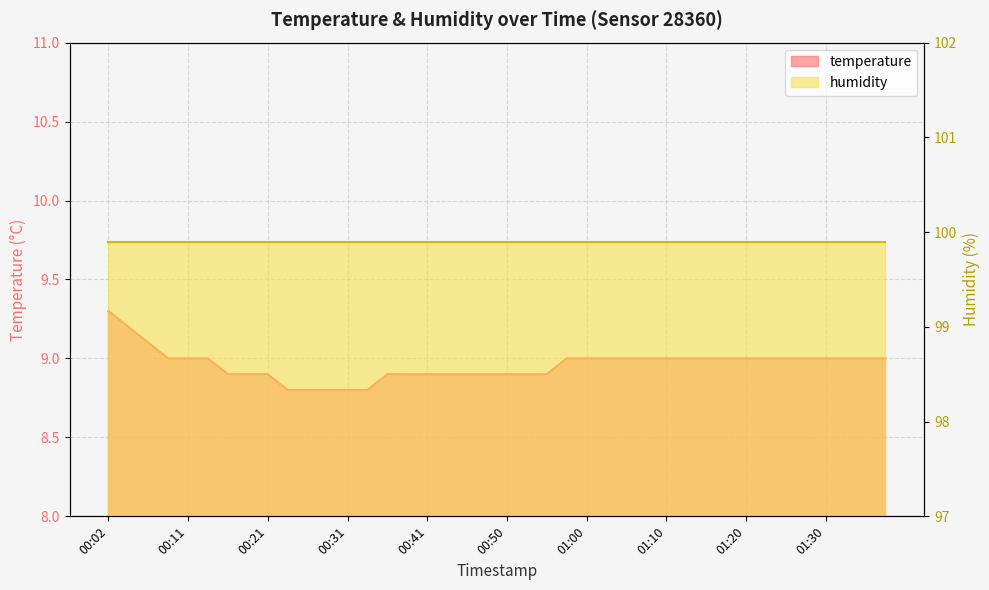

What is the sum of all values?

358.4